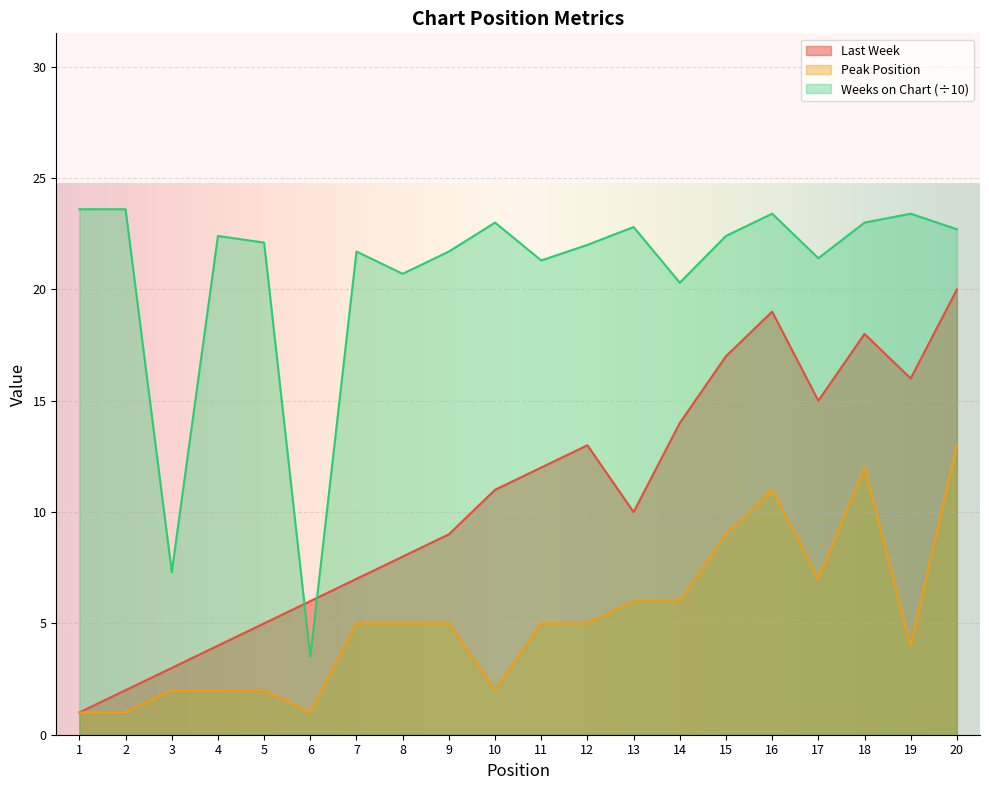

Which series ends up on top after the final intersection of Weeks on Chart and Last Week?

Weeks on Chart